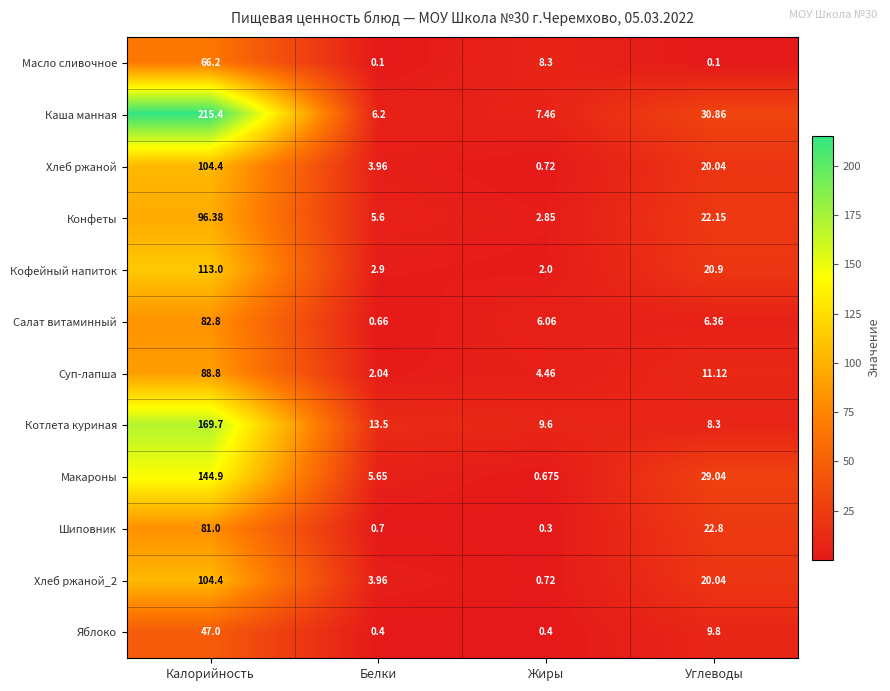

Which category has the highest value in the Котлета куриная series?

Калорийность